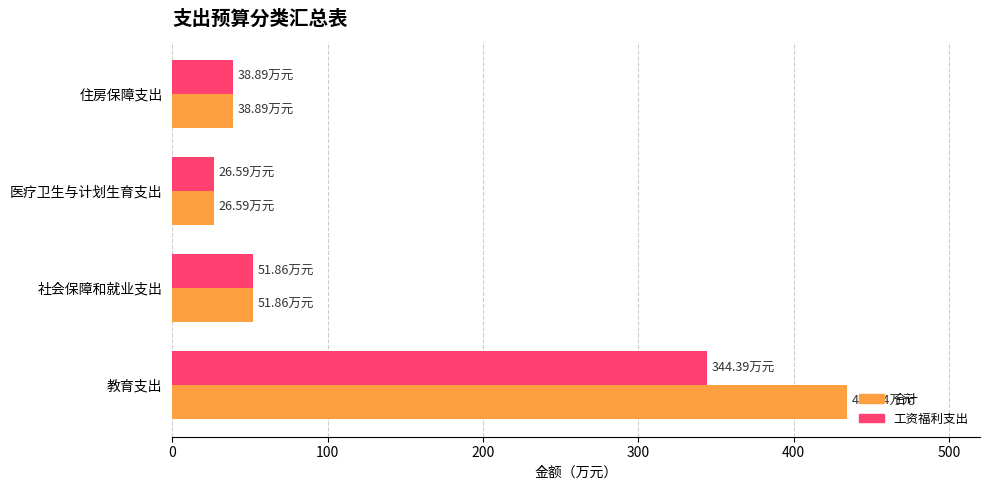

At which label is 合计 closest to 230?

社会保障和就业支出